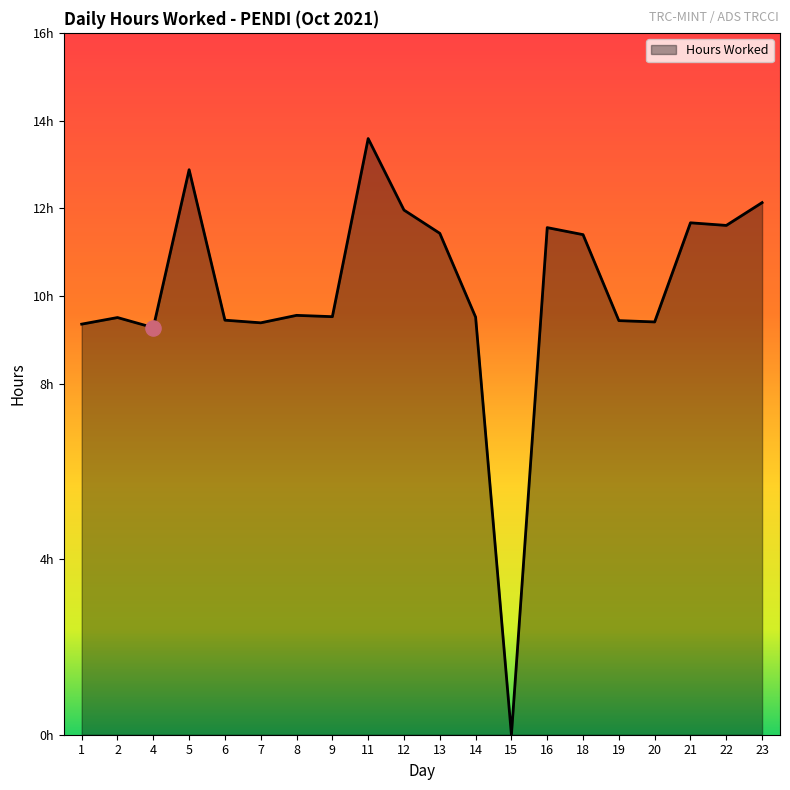

Approximately how many times larger is the value at 20 compared to 12?

0.8